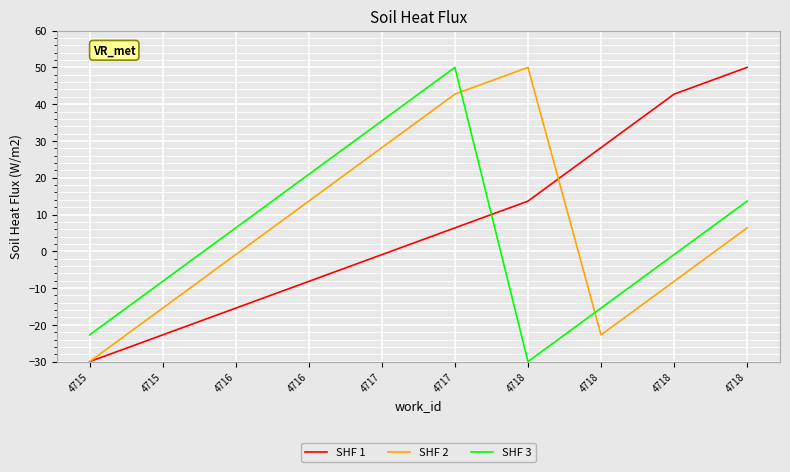

Does the chart have visible grid lines?

Yes